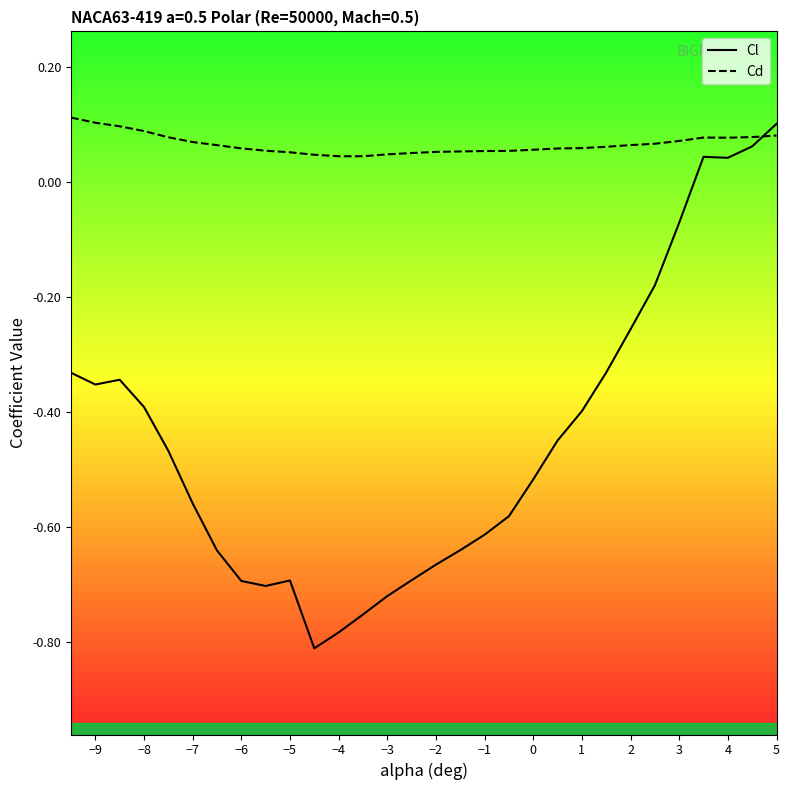

True or false: Cl has more than 1 points higher than both neighbors.

True